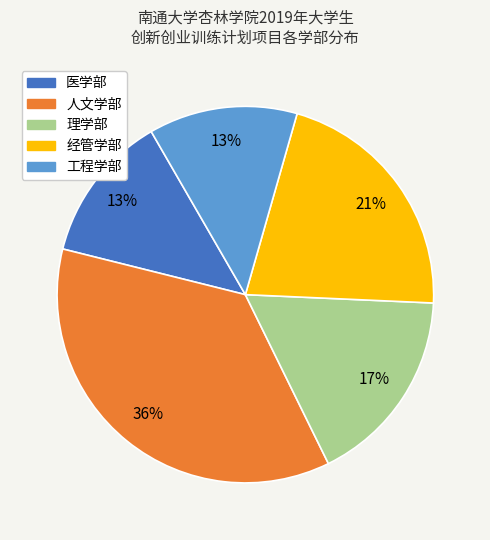

Do 理学部 and 经管学部 together represent more than half of the pie?

No